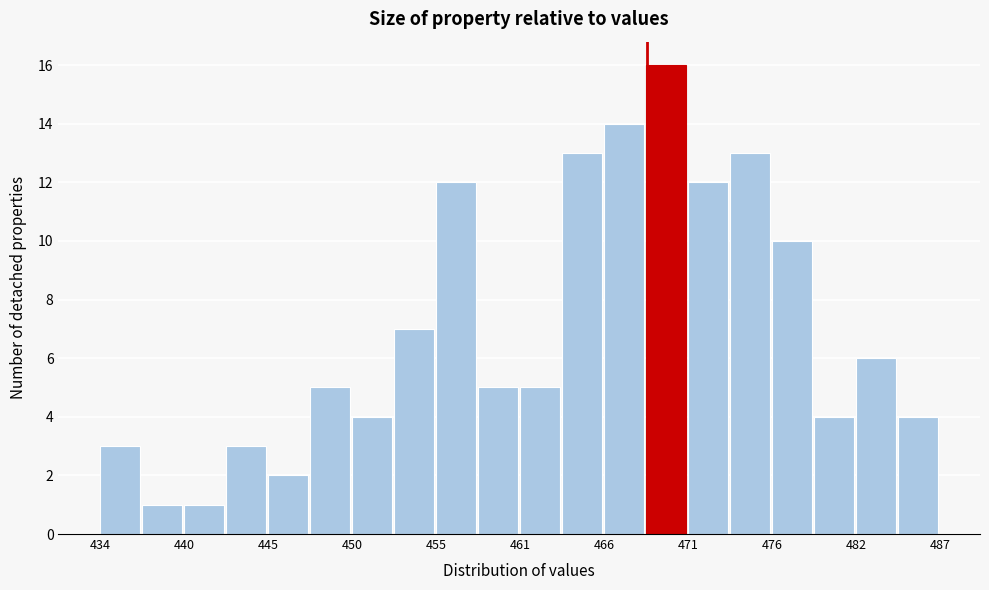

Around what value on the x-axis is the tallest bar? Give the approximate position of its centre, as read against the axis.

470